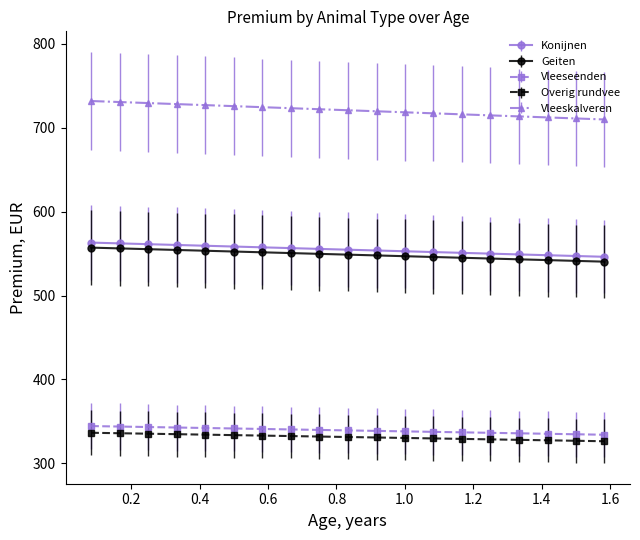

True or false: Geiten and Overig rundvee cross at least once.

False